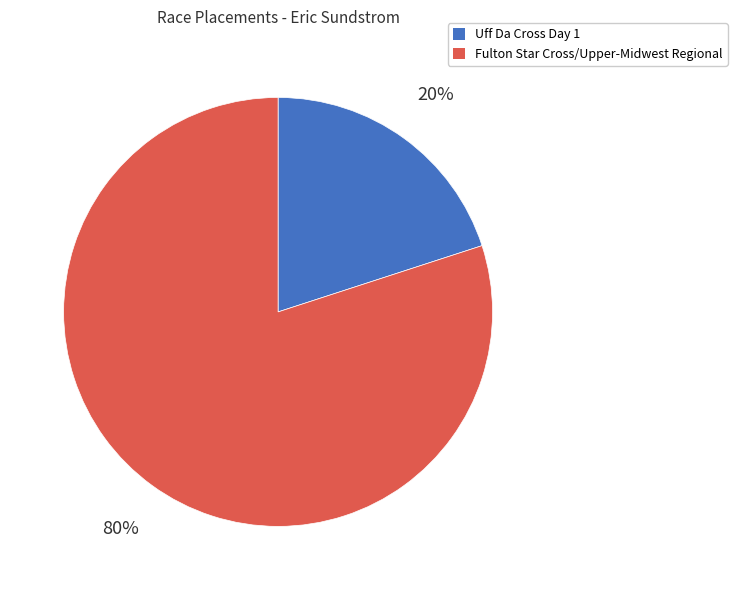

What is the largest slice in the pie chart?

Fulton Star Cross/Upper-Midwest Regional